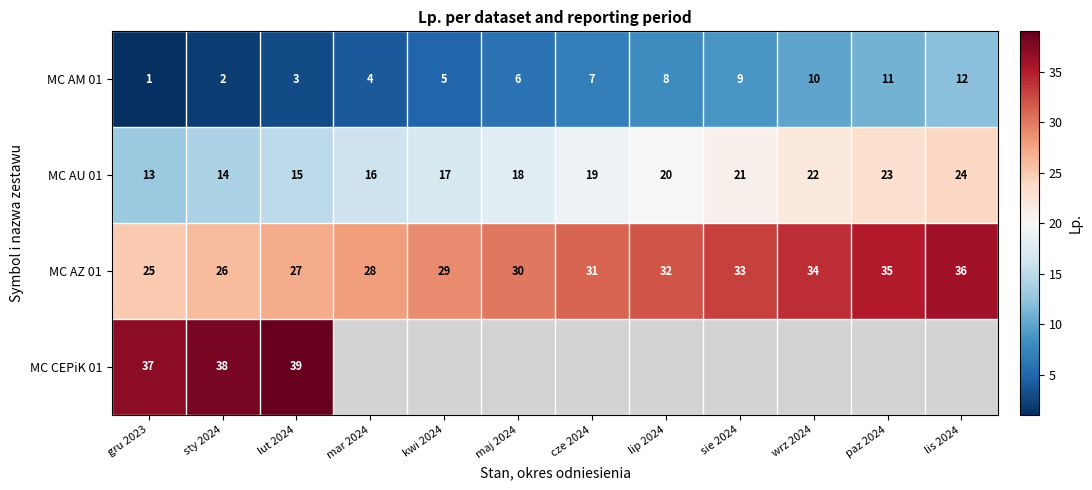

The MC AU 01 series shows 20 at lip 2024. True or false?

True